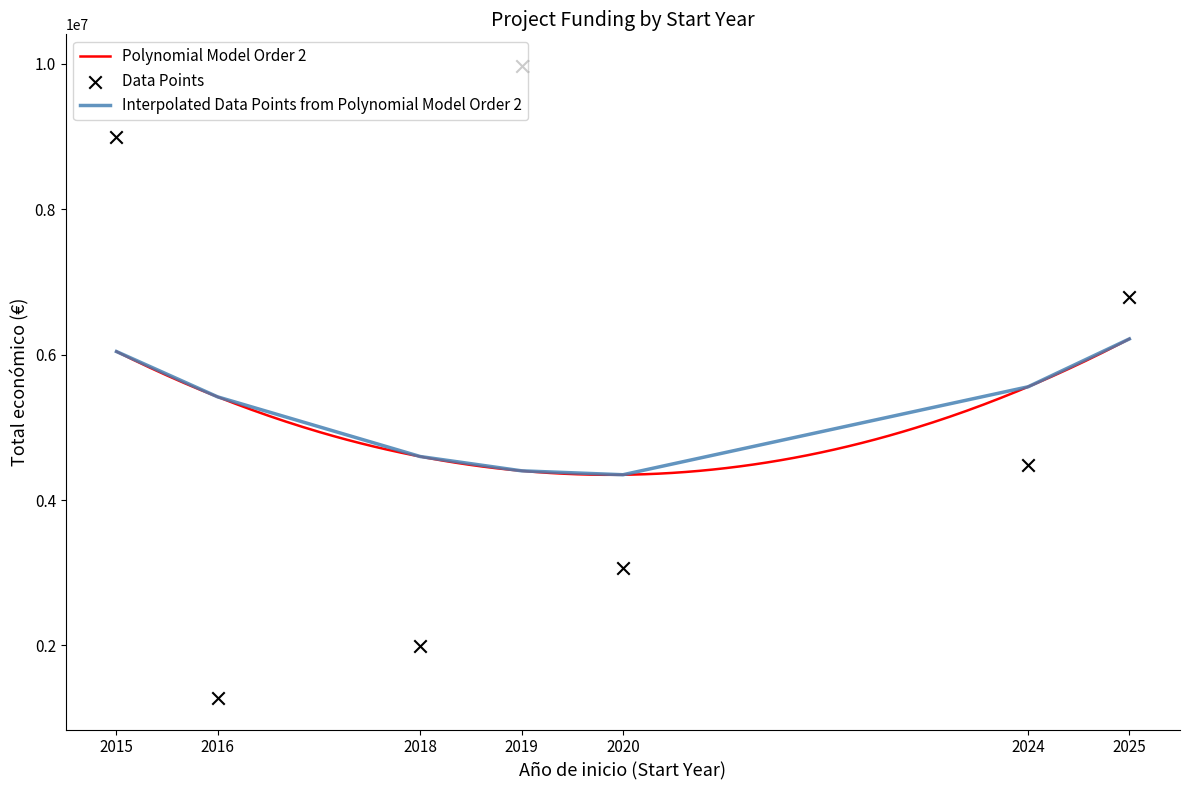

Which has a higher value, 2025 or 2020?

2025